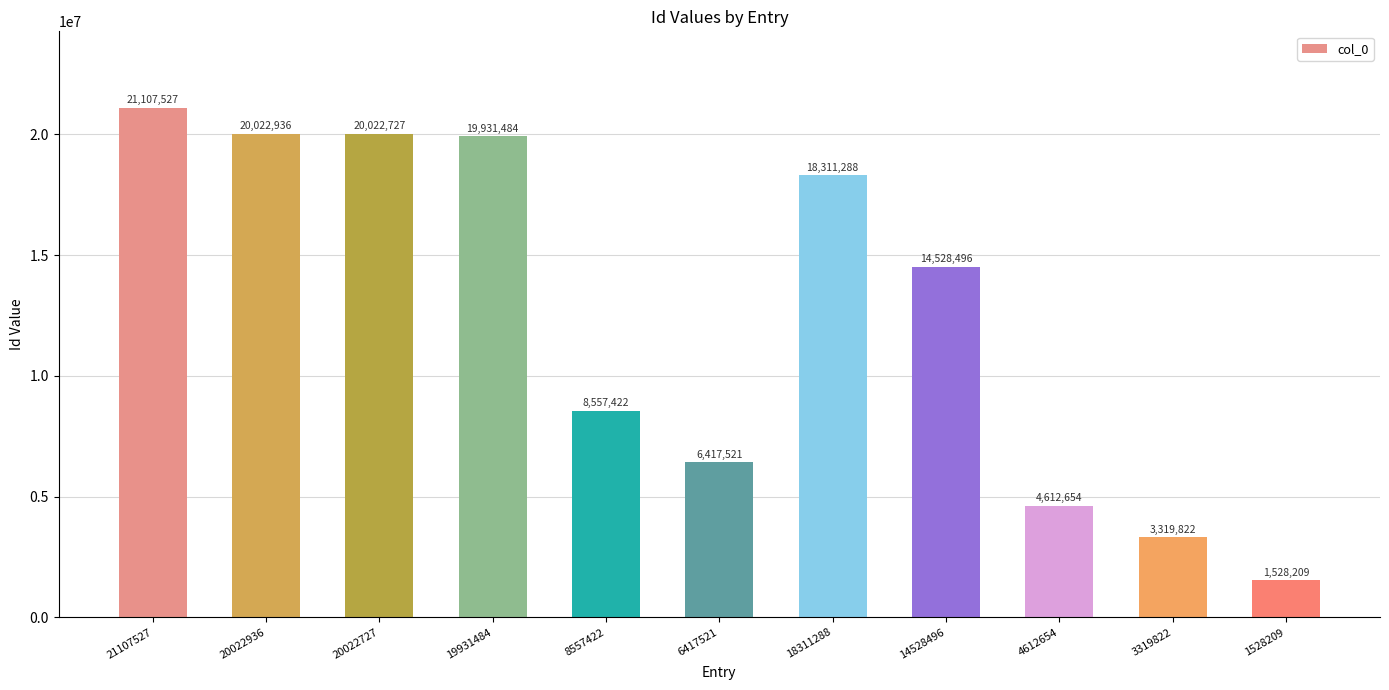

List the labels in order of value, largest first.

21107527, 20022936, 20022727, 19931484, 18311288, 14528496, 8557422, 6417521, 4612654, 3319822, 1528209